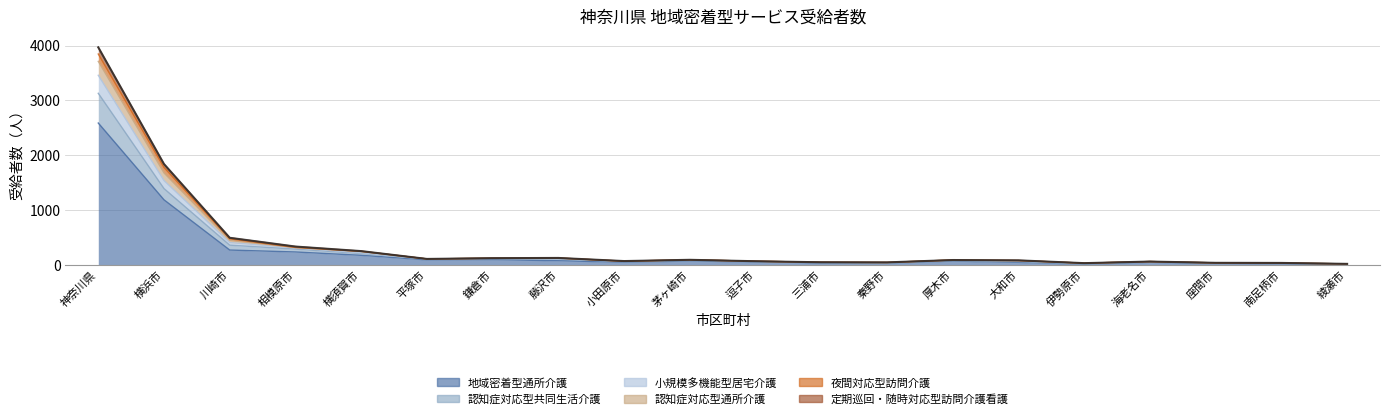

True or false: 地域密着型通所介護 and 定期巡回・随時対応型訪問介護看護 intersect in this chart.

False